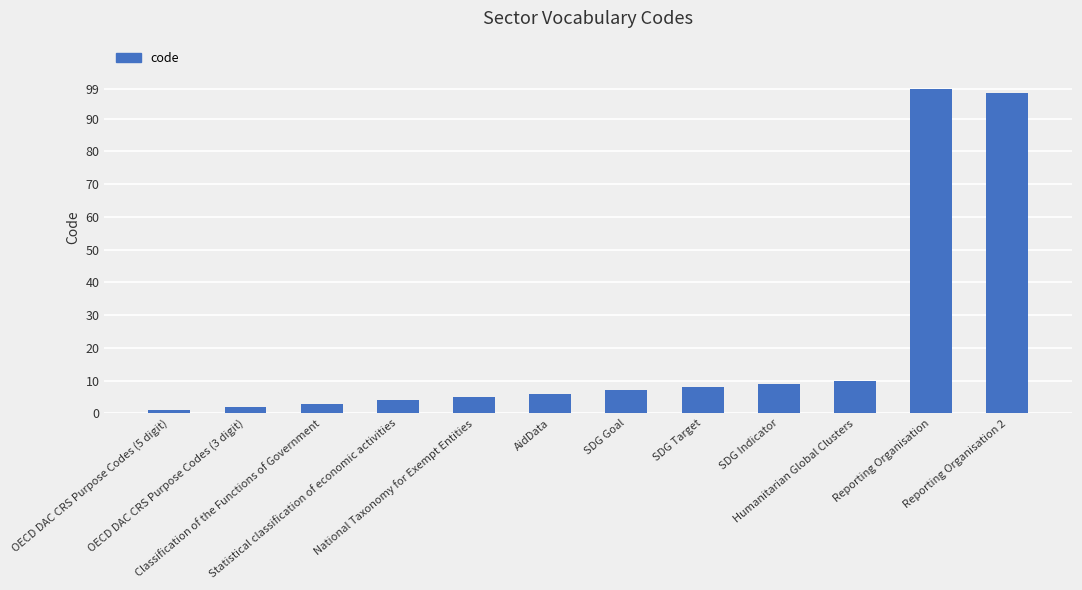

What position from the right is Classification of the Functions of Government?

10